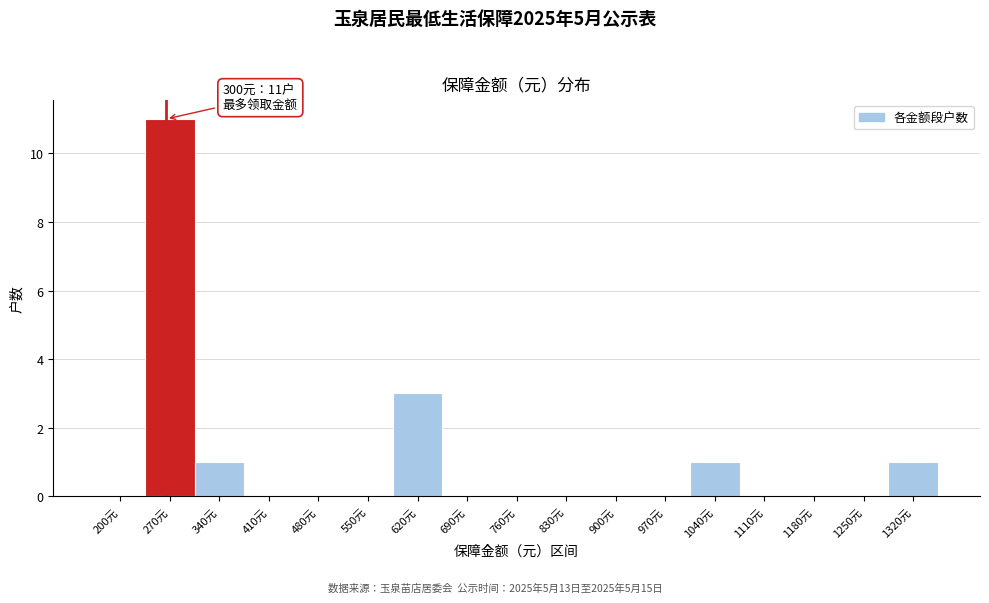

Reading left to right, what are all the values shown in this chart?

200元=0	270元=11	340元=1	410元=0	480元=0	550元=0	620元=3	690元=0	760元=0	830元=0	900元=0	970元=0	1040元=1	1110元=0	1180元=0	1250元=0	1320元=1